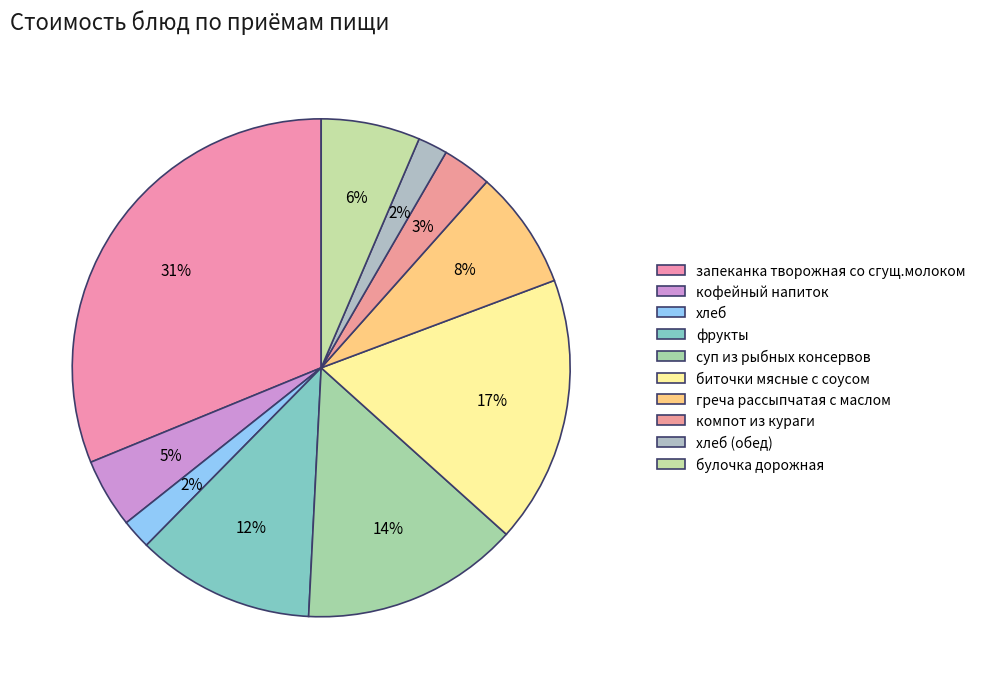

How many slices are in this pie chart?

10